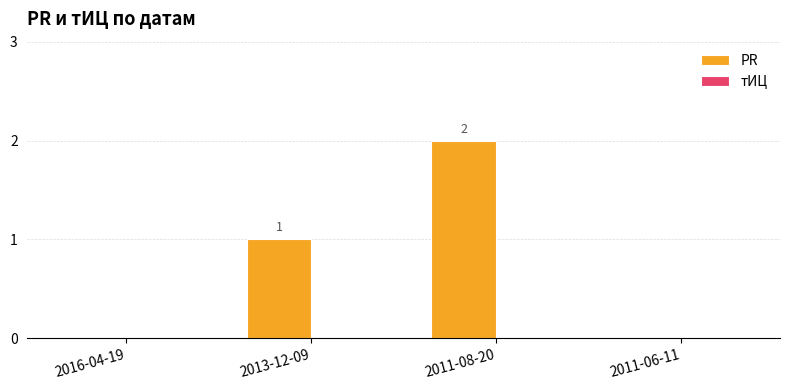

What is the sum of all values?

3